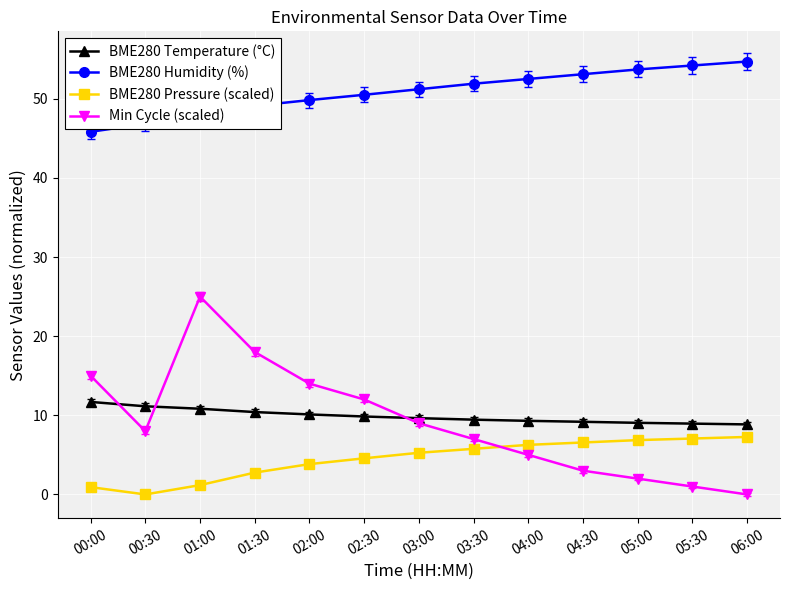

What is the difference between the maximum and minimum values in the BME280 Pressure (scaled) series?

7.3